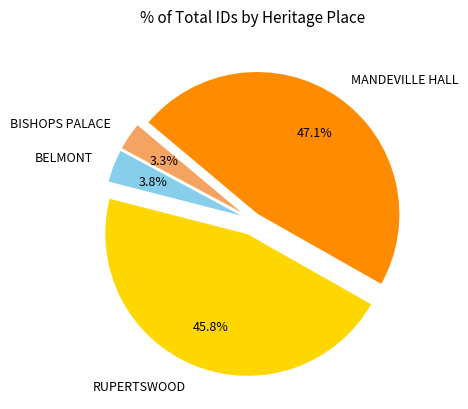

Approximately how many times larger is the value at RUPERTSWOOD compared to MANDEVILLE HALL?

1.0